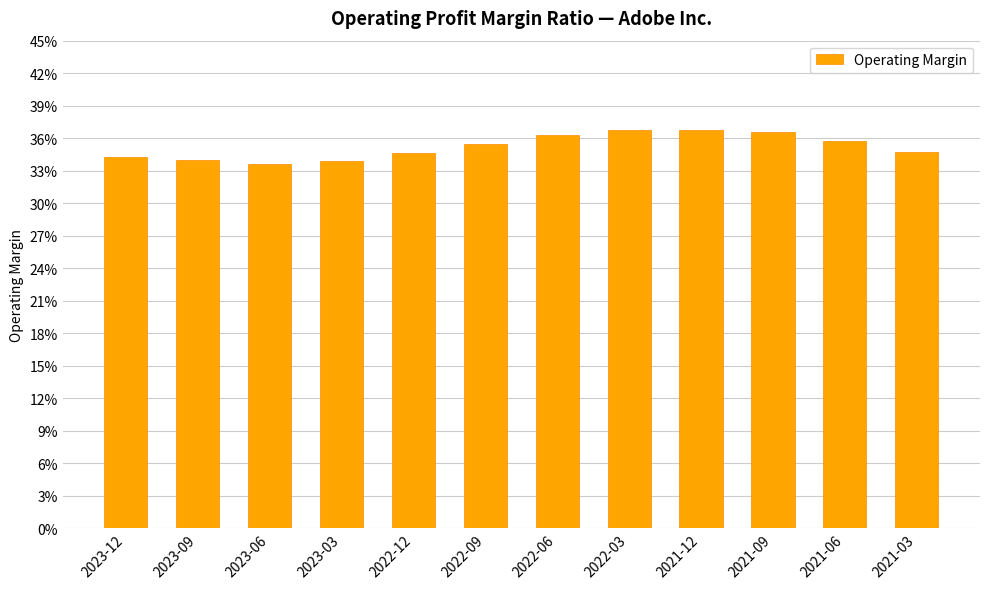

What is the approximate value at 2023-03?

0.3